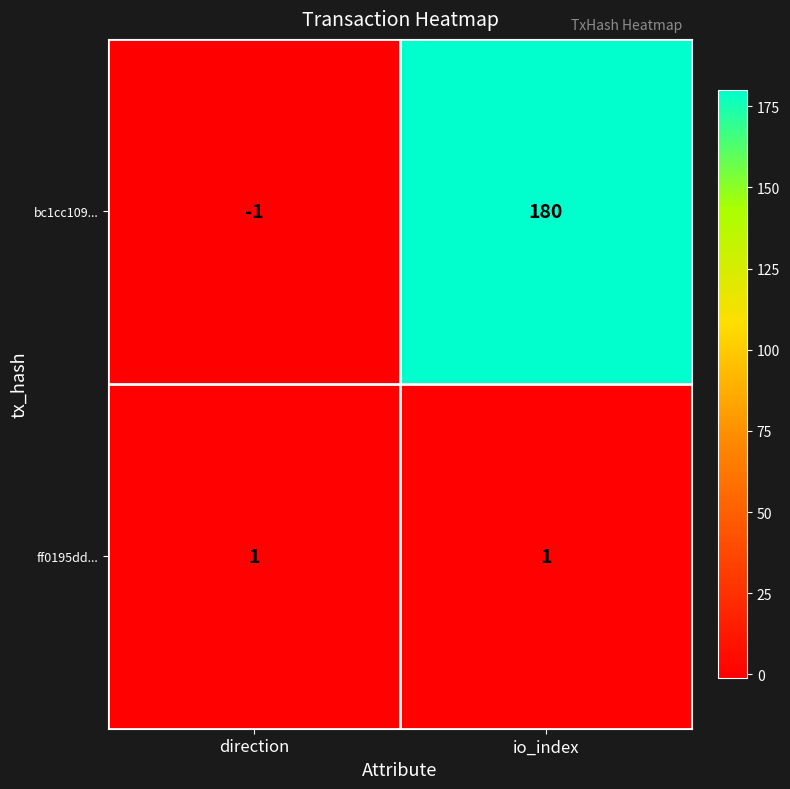

Which series has the widest spread of values?

bc1cc109...